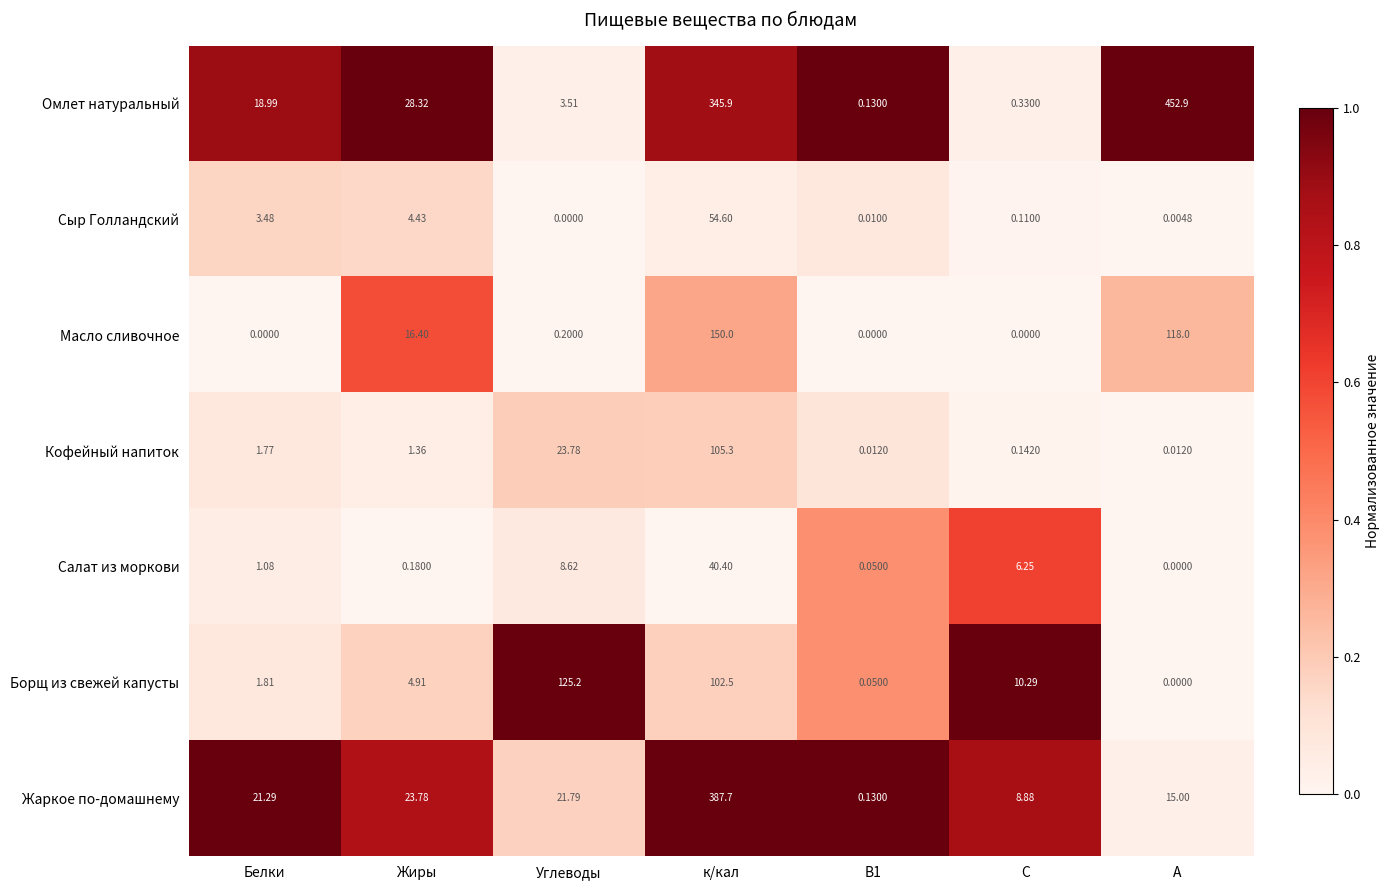

At which label is Сыр Голландский closest to 27?

Жиры